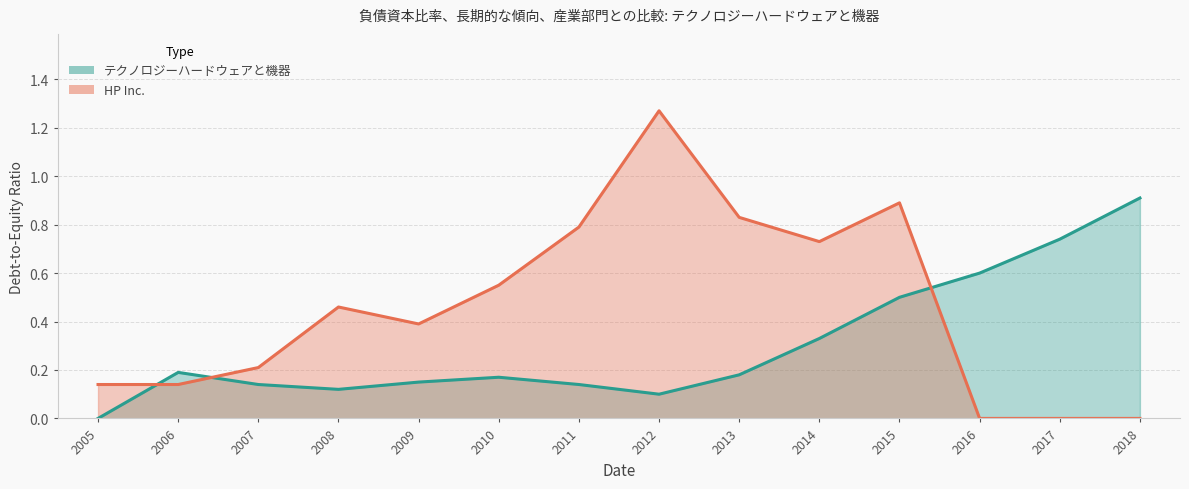

Reading left to right, transcribe all the data shown in this chart.

HP Inc.: 0.1	0.1	0.2	0.5	0.4	0.6	0.8	1.3	0.8	0.7	0.9	0.0	0.0	0.0
テクノロジーハードウェアと機器: 0.0	0.2	0.1	0.1	0.1	0.2	0.1	0.1	0.2	0.3	0.5	0.6	0.7	0.9